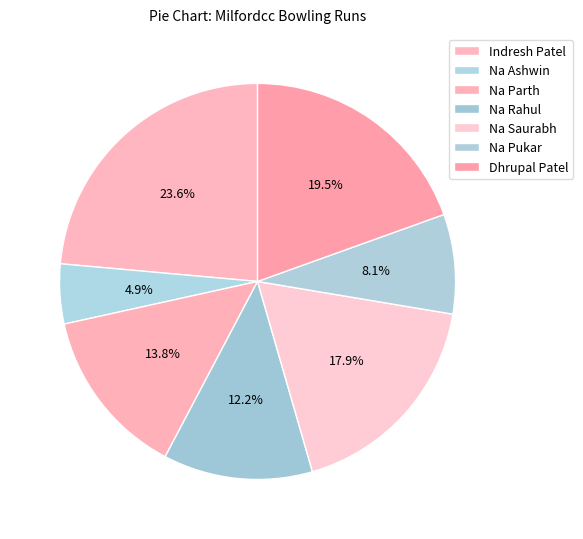

How many slices are in this pie chart?

7